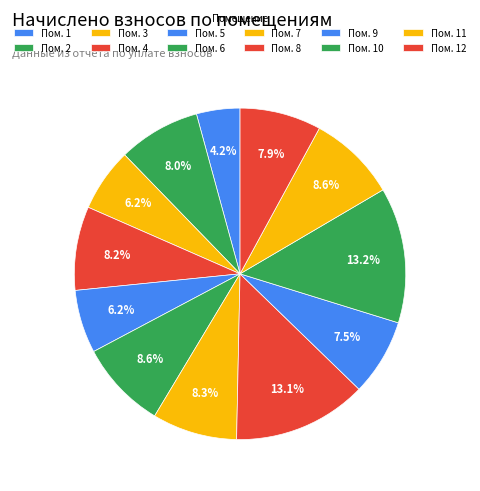

How many segments does this pie chart have?

12